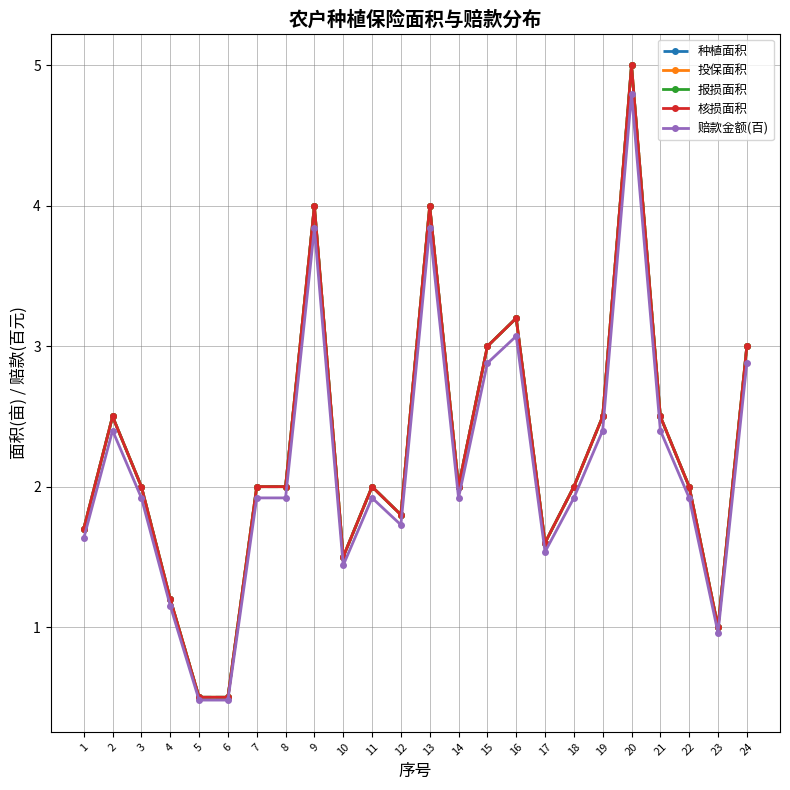

Is this an area chart (filled region under the line)?

No